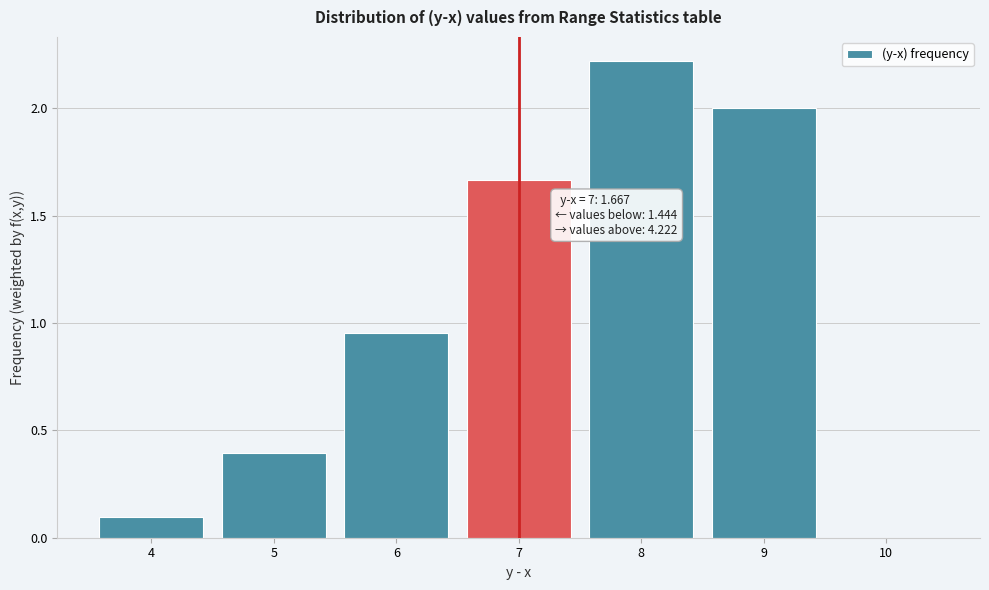

What is the change in value from 5 to 6?

+0.6